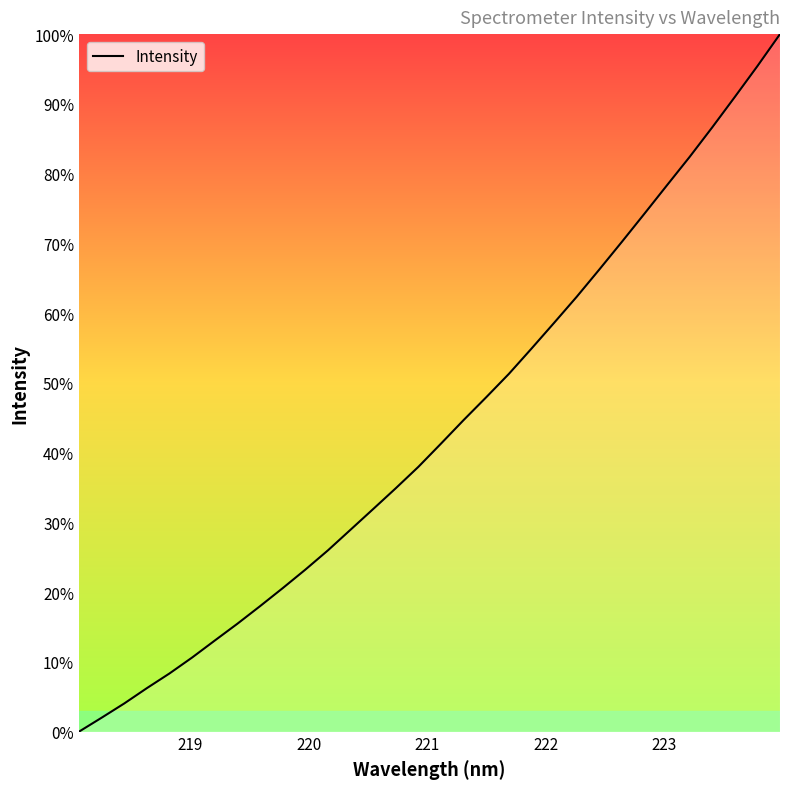

What is the greatest value displayed?

100.0